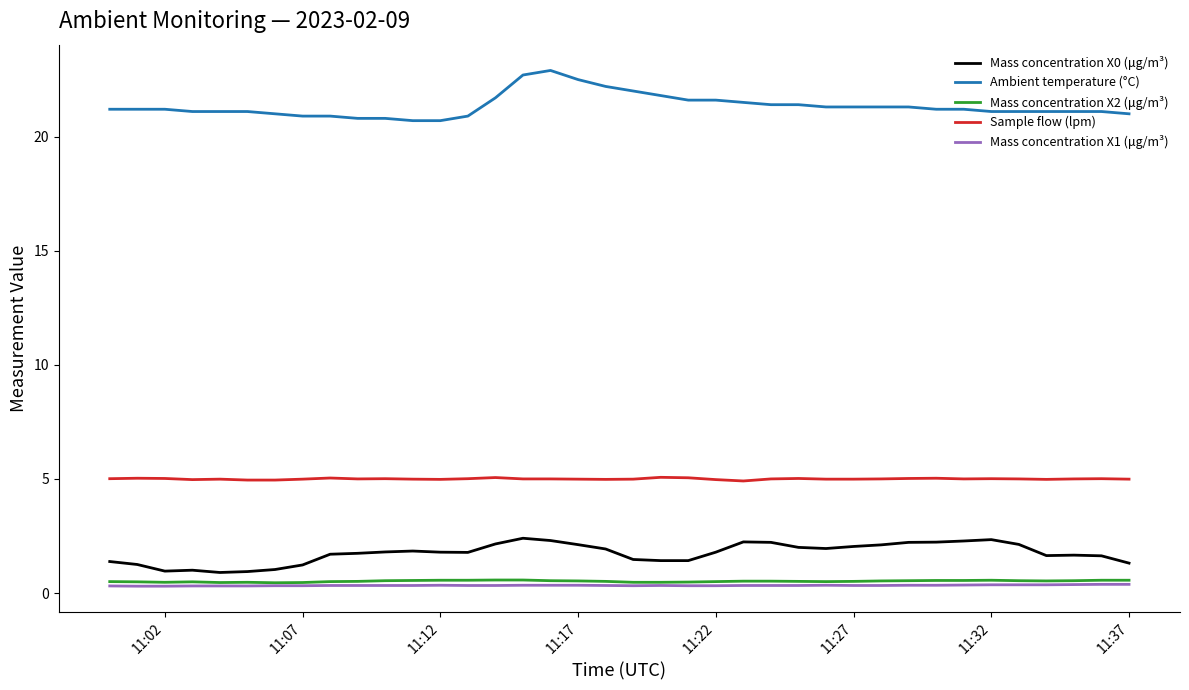

What is the maximum value shown in the chart?

22.9